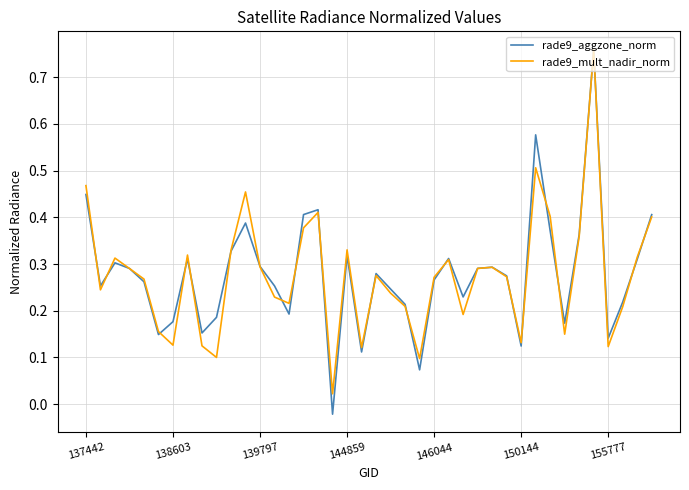

Which series has the widest spread of values?

rade9_aggzone_norm